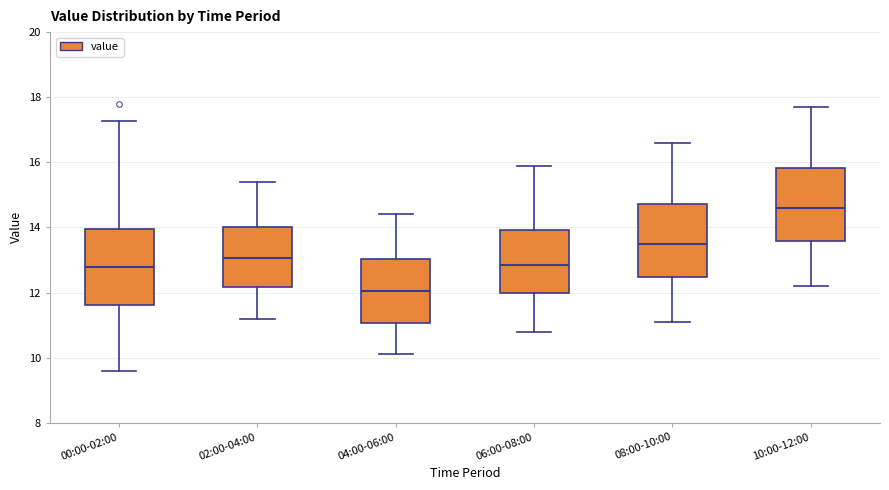

Reading left to right, transcribe this box plot: for each box, give where its median line is, the range the box spans, and where its two whiskers end, as read against the y-axis. The values are not printed on the chart, so give them approximately, as read against the axis.

00:00-02:00: median 12.8, box 11.6 to 14.0, whiskers 9.6 to 17.2
02:00-04:00: median 13.0, box 12.2 to 14.0, whiskers 11.2 to 15.4
04:00-06:00: median 12.0, box 11.0 to 13.0, whiskers 10.2 to 14.4
06:00-08:00: median 12.8, box 12.0 to 14.0, whiskers 10.8 to 16.0
08:00-10:00: median 13.6, box 12.4 to 14.8, whiskers 11.2 to 16.6
10:00-12:00: median 14.6, box 13.6 to 15.8, whiskers 12.2 to 17.8